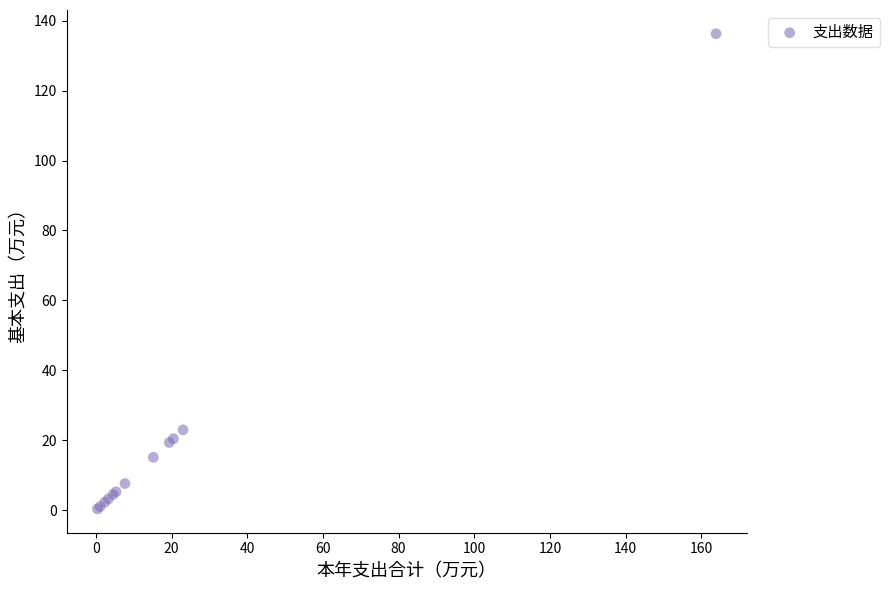

What Y value in the scatter plot is closest to 68?

23.0